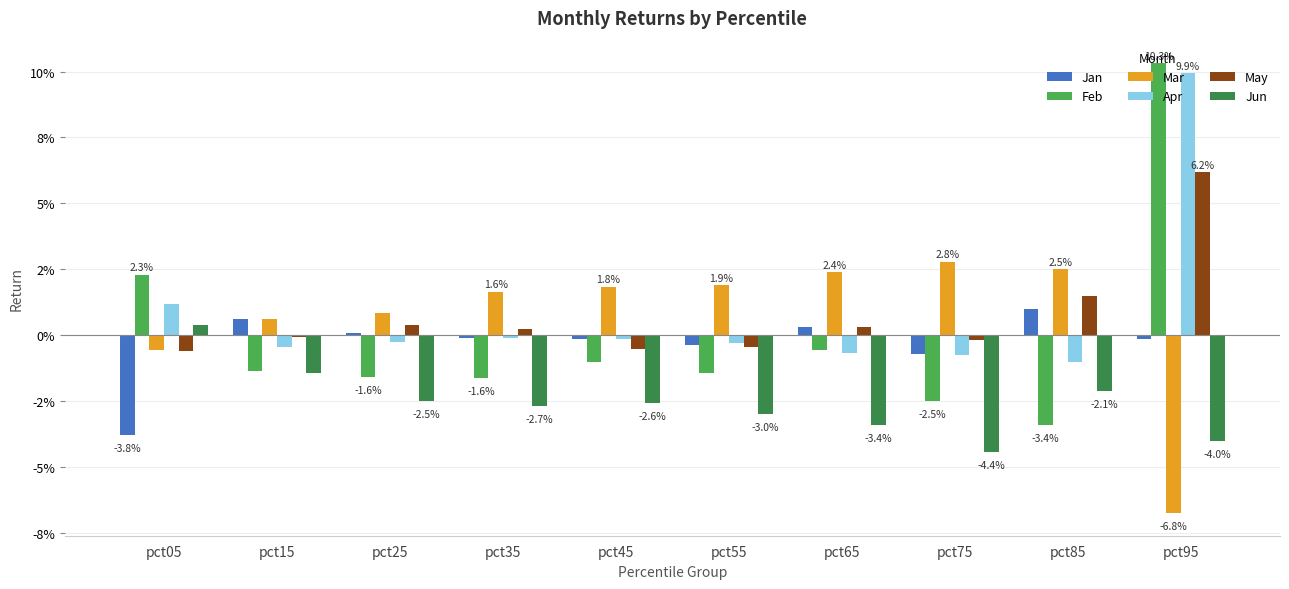

Does the chart contain stacked bars?

No